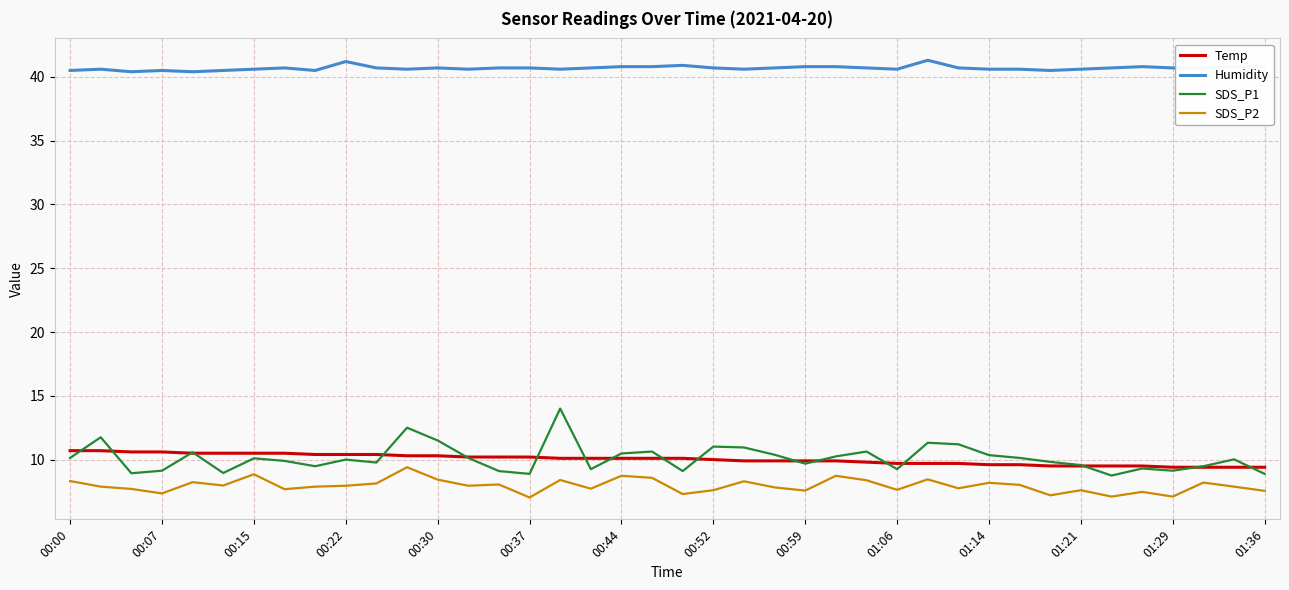

Which series has the largest total across all categories?

Humidity